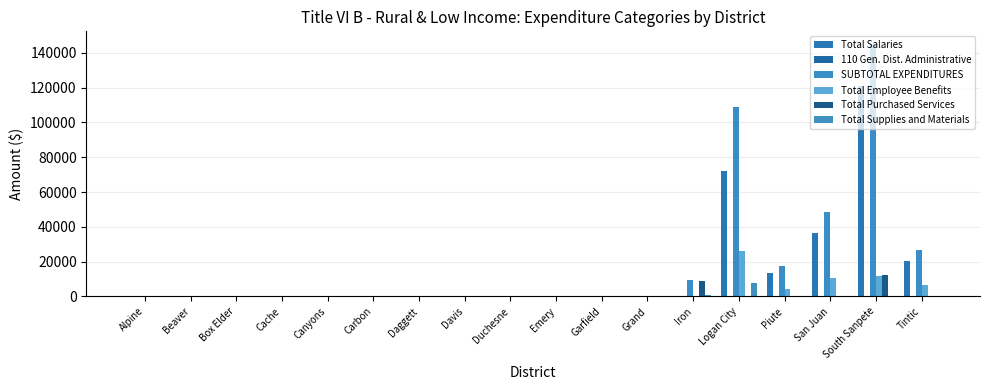

Which series has the largest range (max minus min)?

SUBTOTAL EXPENDITURES